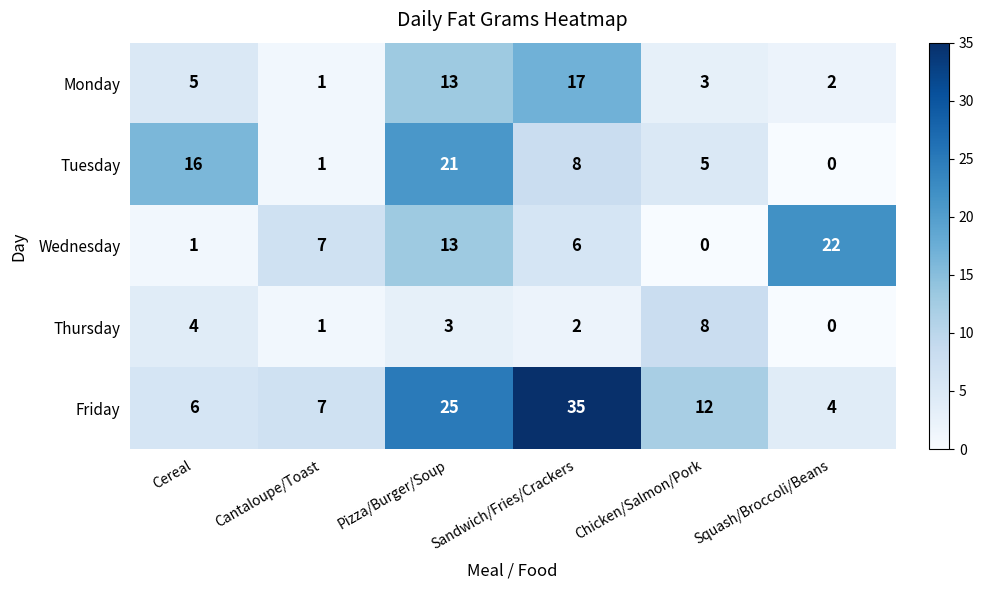

The Thursday series shows 3 at Pizza/Burger/Soup. True or false?

True